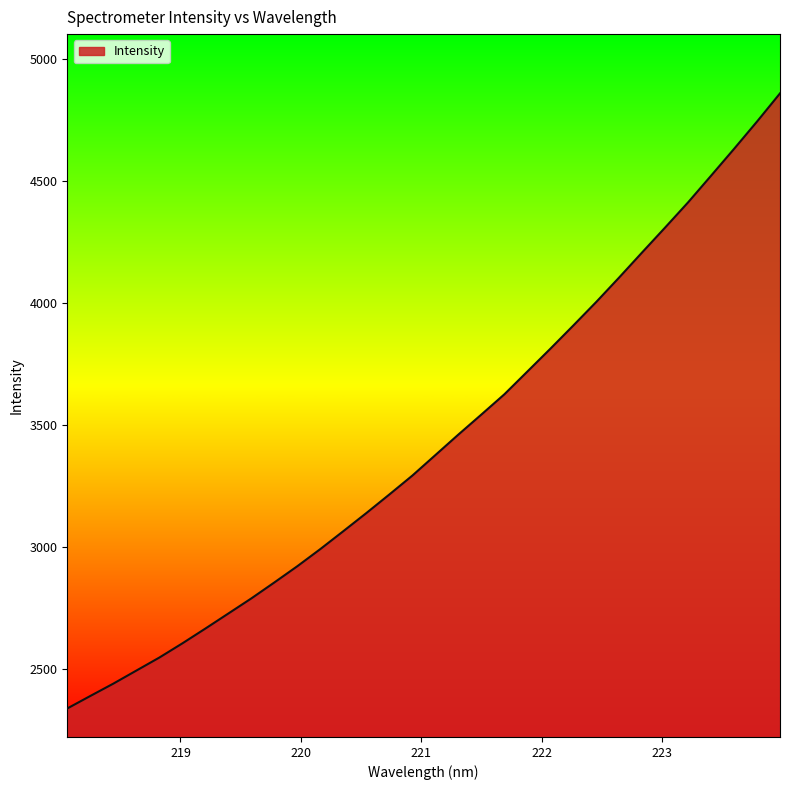

Does the chart display data point markers on the line(s)?

No